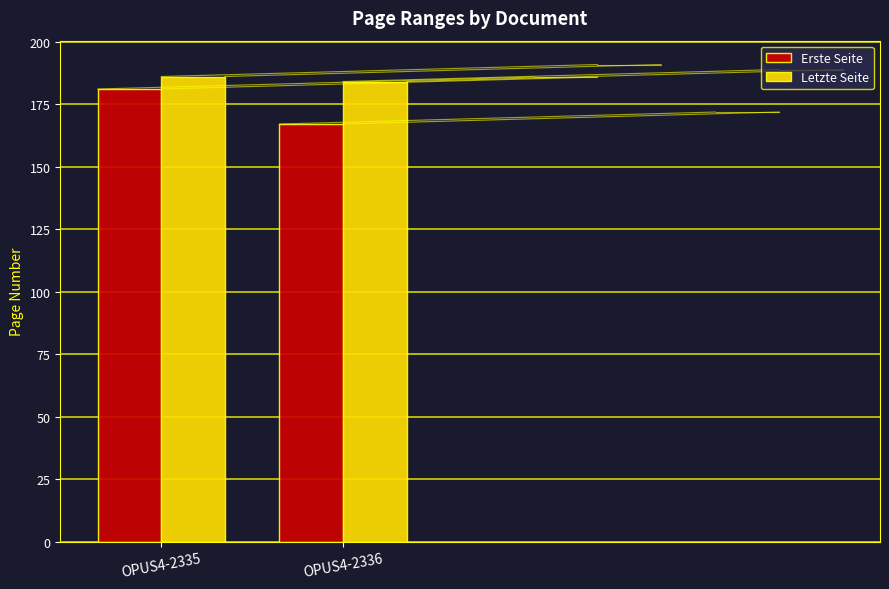

Rank the categories by Letzte Seite value from highest to lowest.

OPUS4-2335, OPUS4-2336